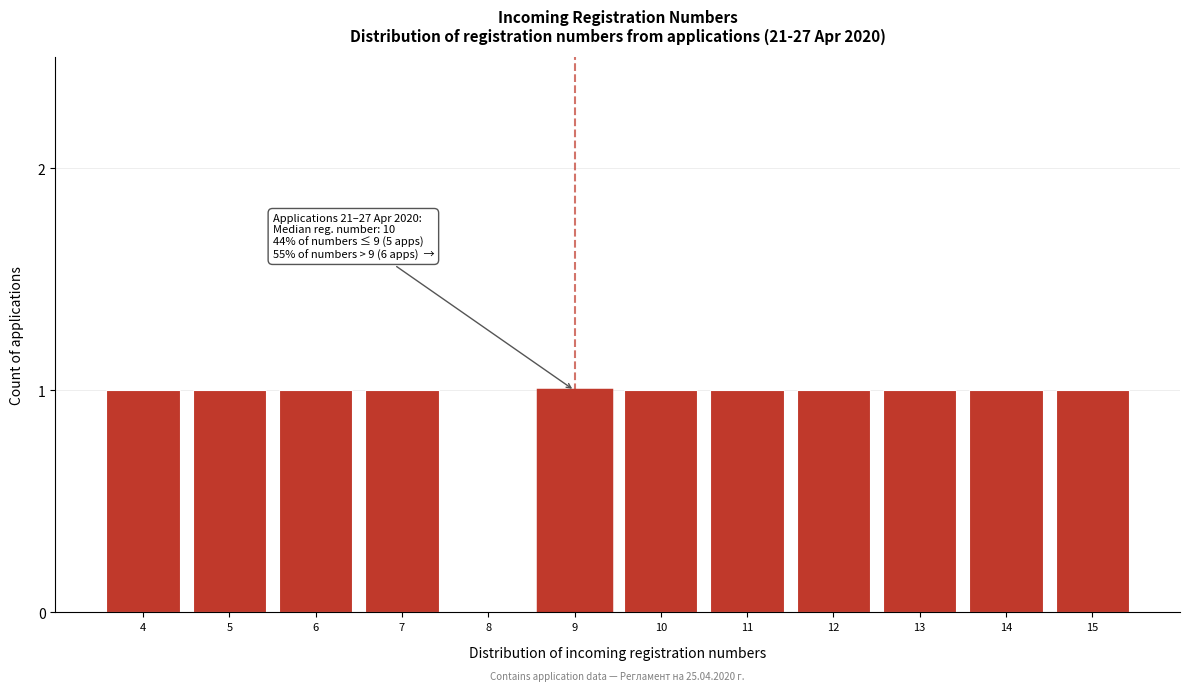

Reading left to right, extract all data points from this chart.

4=1	5=1	6=1	7=1	8=0	9=1	10=1	11=1	12=1	13=1	14=1	15=1